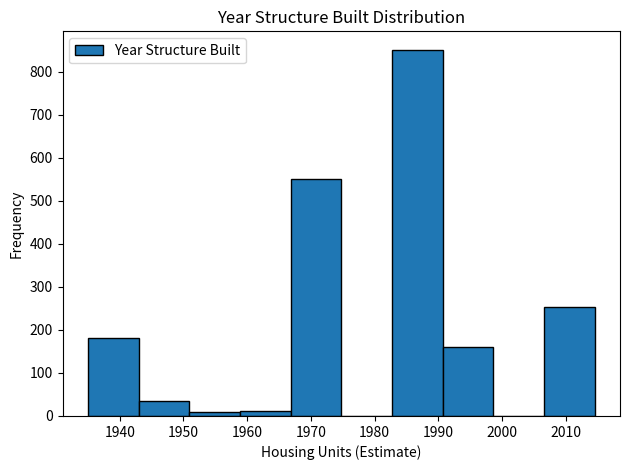

What is the height of the bar covering 1959 to 1967 on the x-axis? Neither the bar edges nor the heights are printed on the chart, so give them approximately, as read against the axes.

10